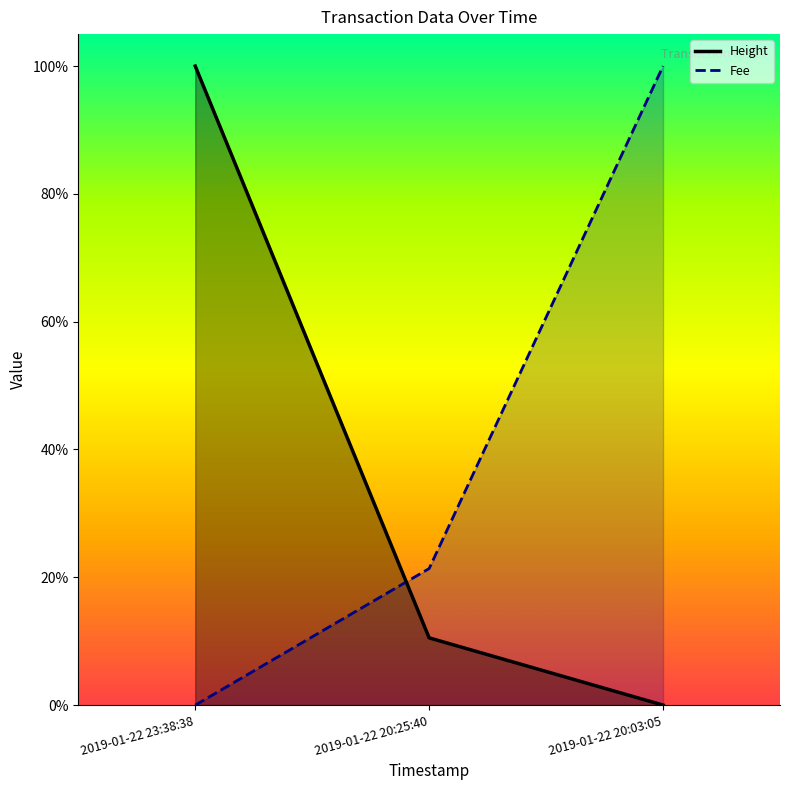

What is the average value of the Fee series?

0.4